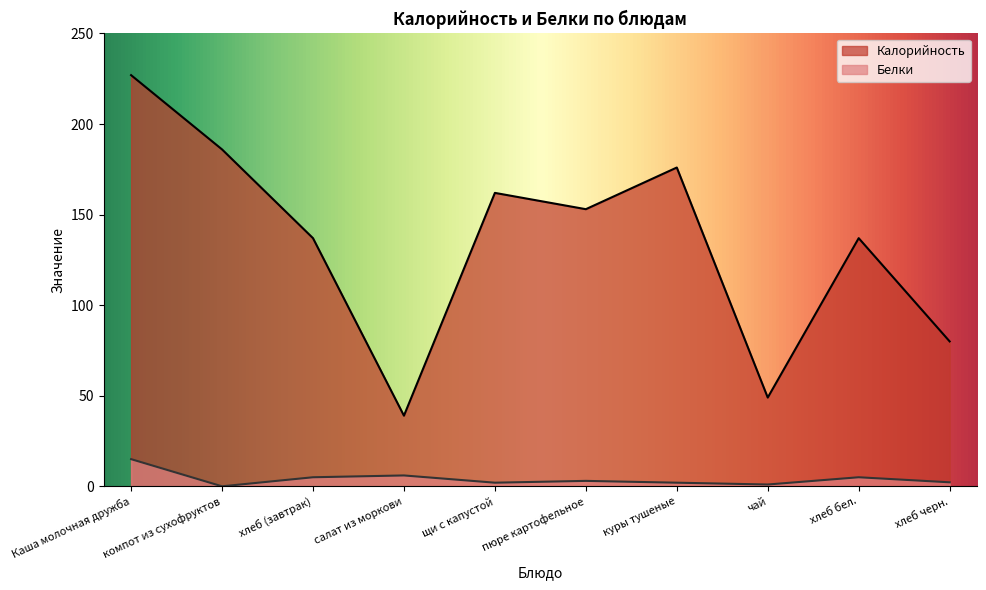

Reading left to right, extract all data points from this chart.

Калорийность: Каша молочная дружба=227.0	компот из сухофруктов=186.0	хлеб (завтрак)=137.0	салат из моркови=39.0	щи с капустой=162.0	пюре картофельное=153.0	куры тушеные=176.0	чай=49.0	хлеб бел.=137.0	хлеб черн.=80.0
Белки: Каша молочная дружба=15.0	компот из сухофруктов=0.0	хлеб (завтрак)=5.0	салат из моркови=6.0	щи с капустой=2.0	пюре картофельное=3.0	куры тушеные=2.0	чай=1.0	хлеб бел.=5.0	хлеб черн.=2.2